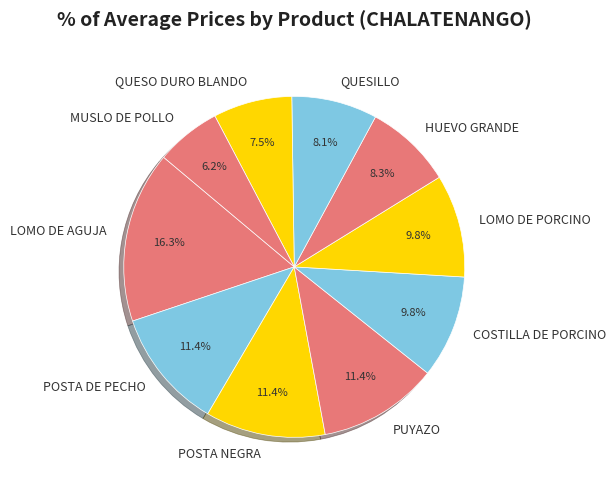

The QUESO DURO BLANDO slice represents 1% of the pie. True or false?

False